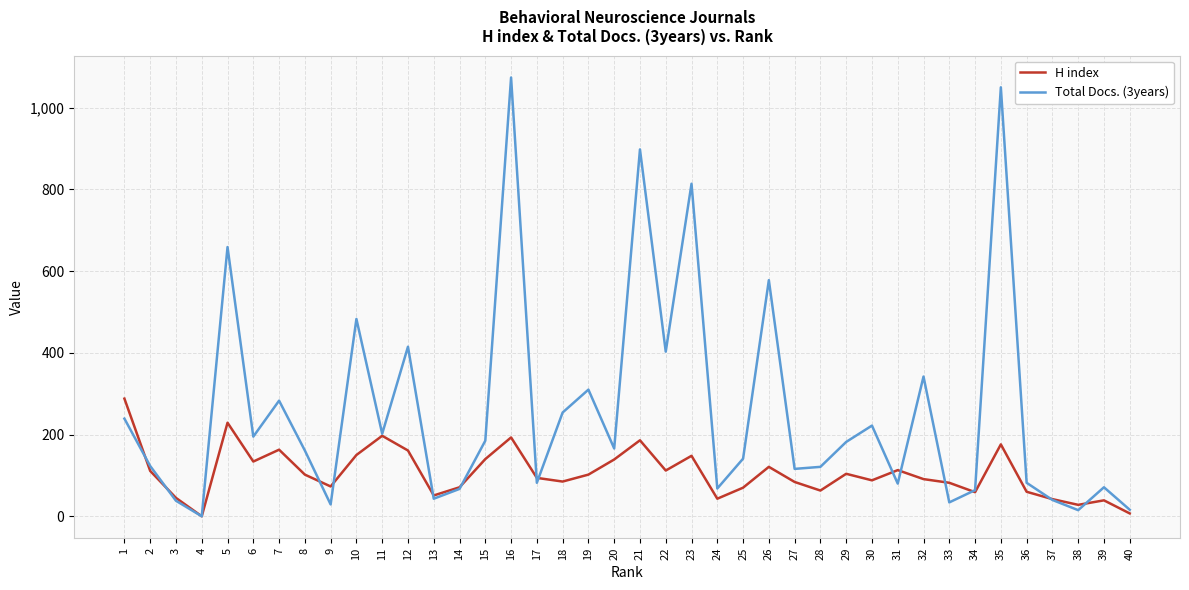

Rank the series at 29 from lowest to highest value.

H index, Total Docs. (3years)